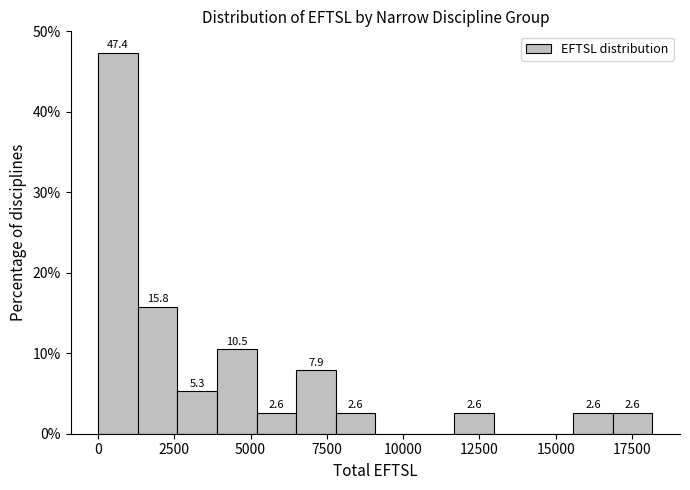

Read against the x-axis, roughly where is the centre of the tallest bar?

500